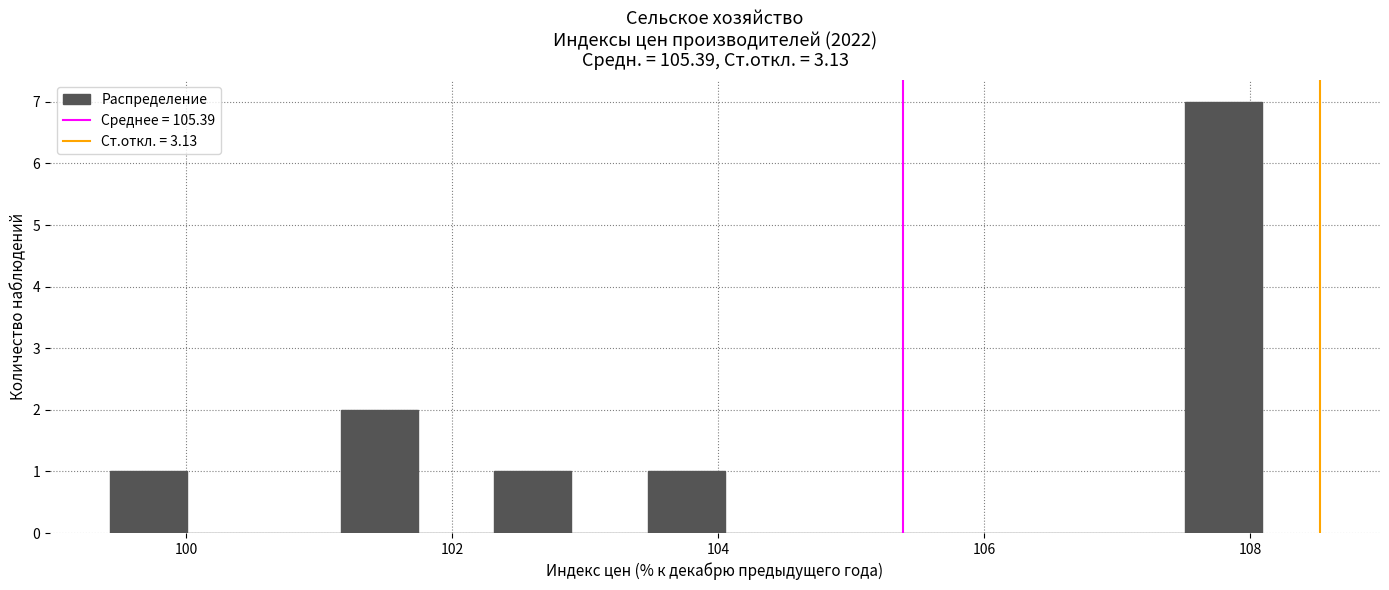

Around what value on the x-axis is the tallest bar? Give the approximate position of its centre, as read against the axis.

107.8